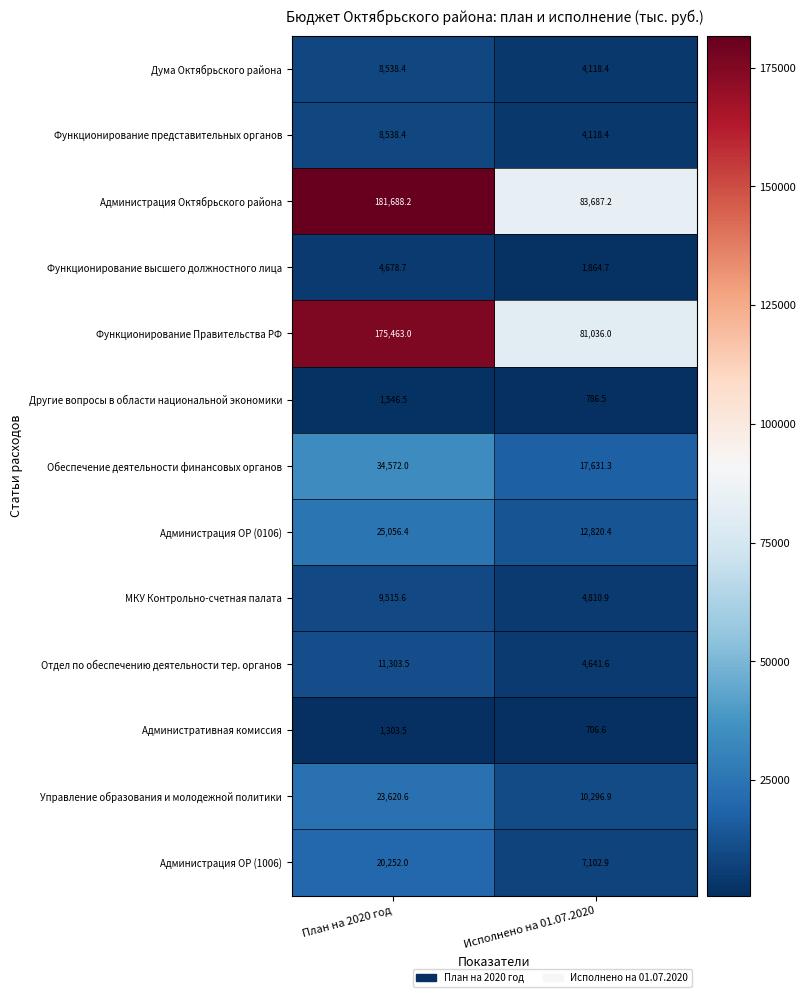

Is it true that Отдел по обеспечению деятельности тер. органов equals 2783.0 at Исполнено на 01.07.2020?

False